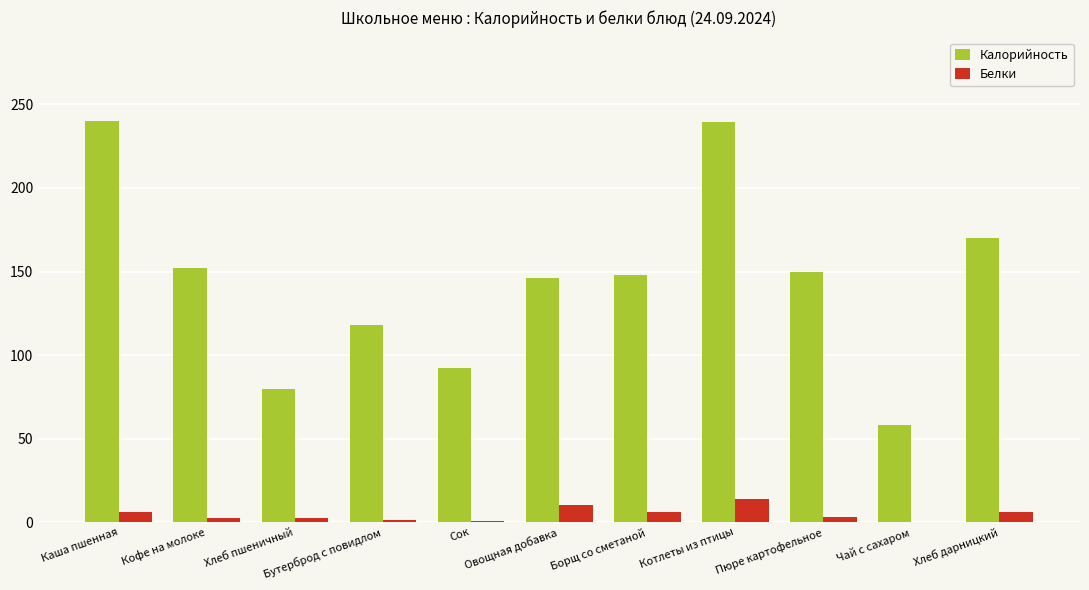

What is the highest value of the Белки series?

14.1